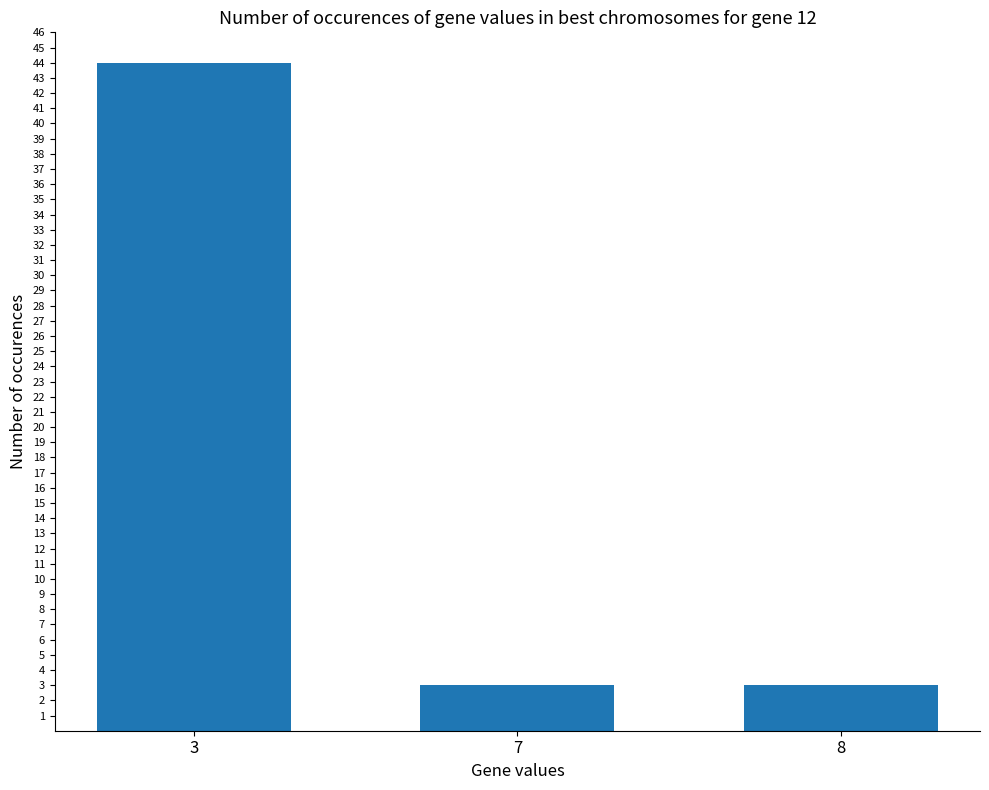

Count the number of categories in the chart.

3